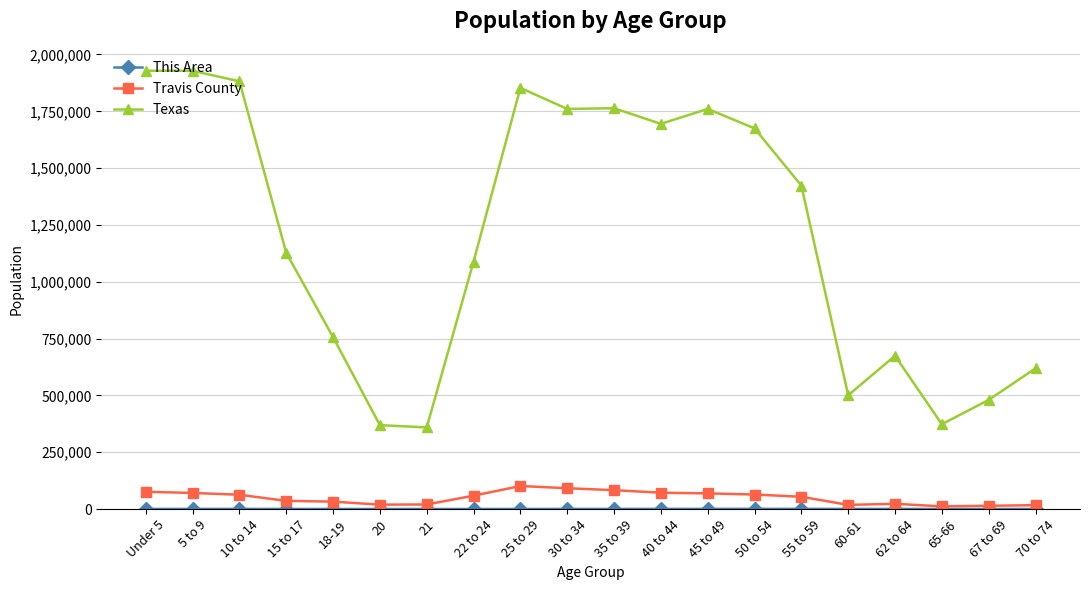

The value of Texas at 50 to 54 is 398120. True or false?

False